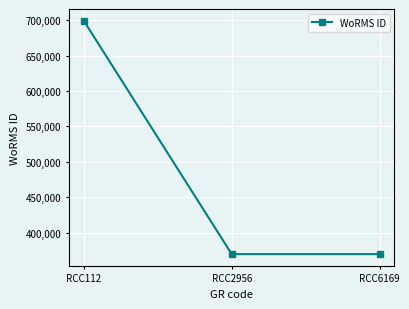

Is this an area chart (filled region under the line)?

No